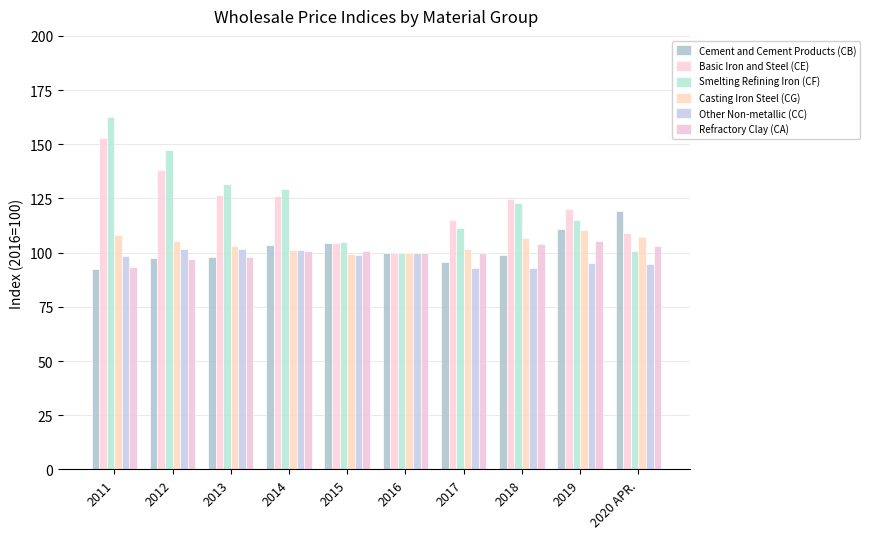

What is the maximum value shown in the chart?

162.6